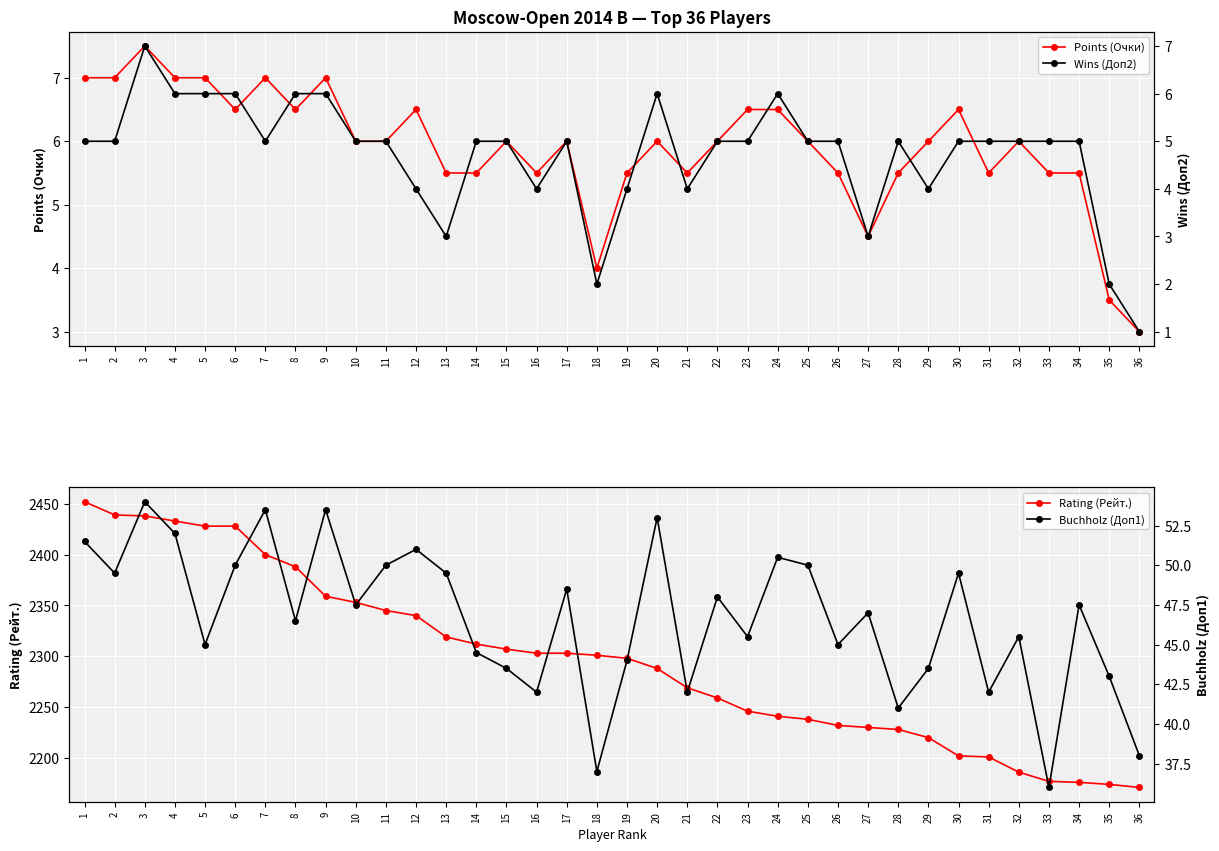

What value does the Buchholz (Доп1) series have at 17?

48.5